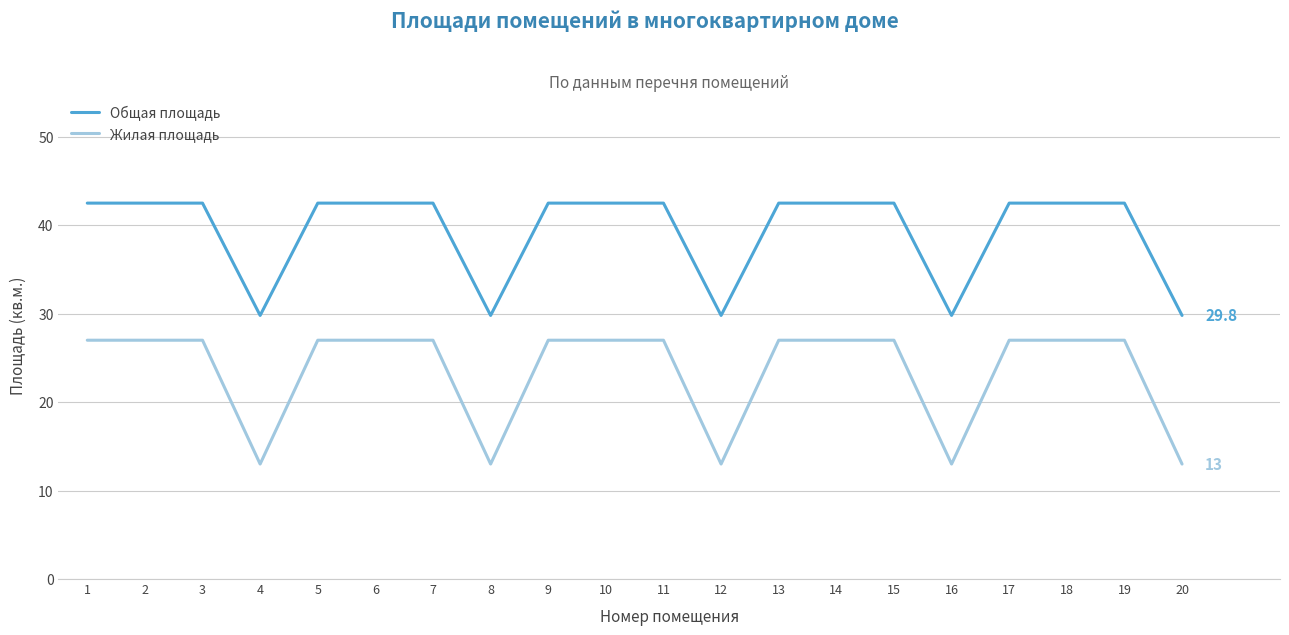

Which series has the largest range (max minus min)?

Жилая площадь